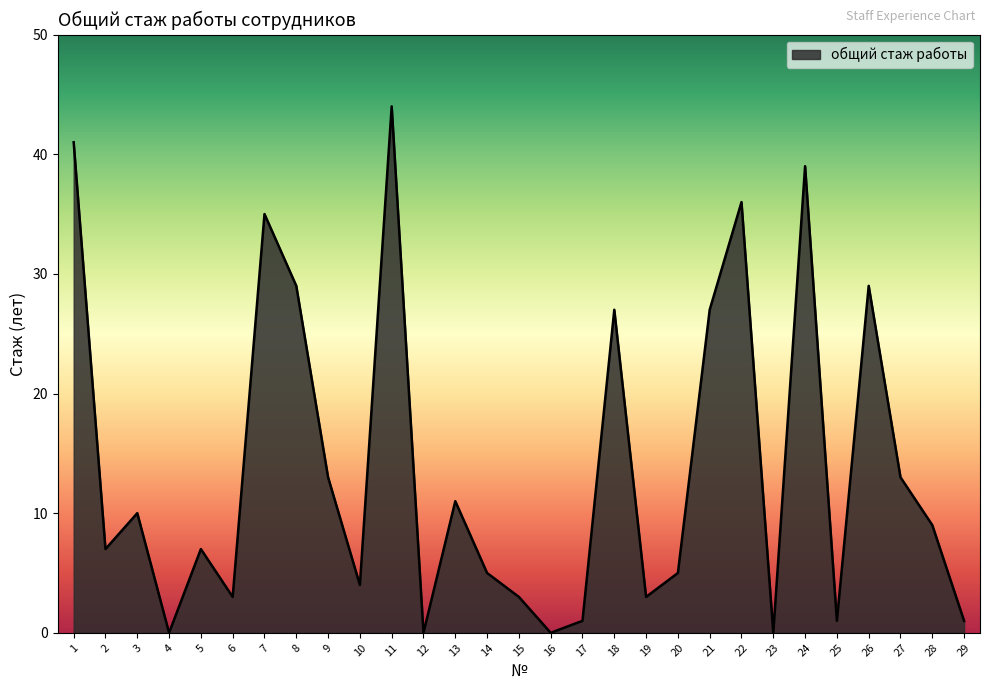

What is the maximum value shown in the chart?

44